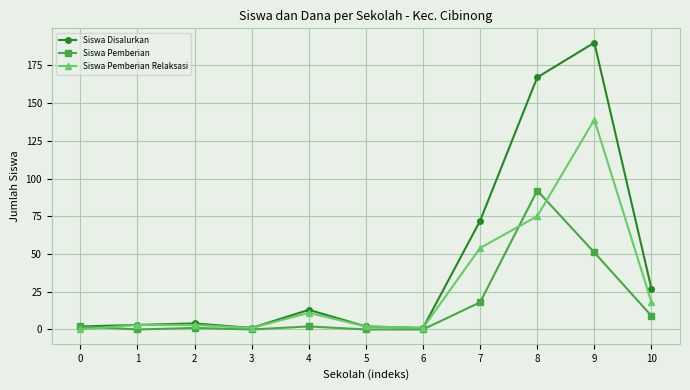

Is it true that Siswa Pemberian equals 0 at 6?

True